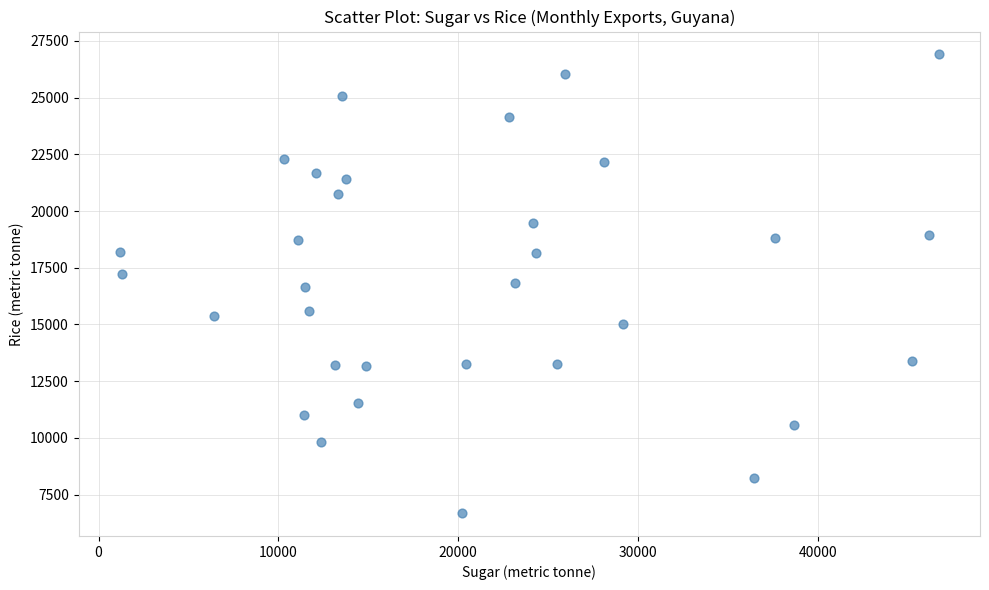

What is the range of X values (max minus min)?

45572.0